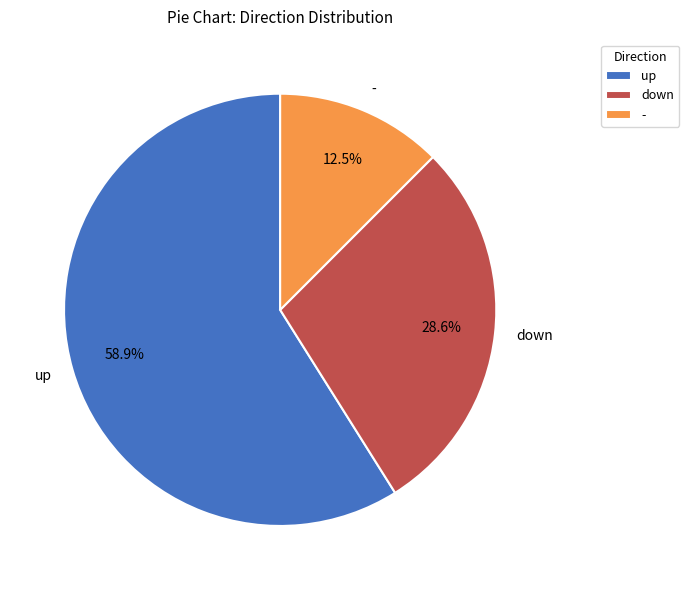

What is the ratio of the value at - to the value at down?

0.4